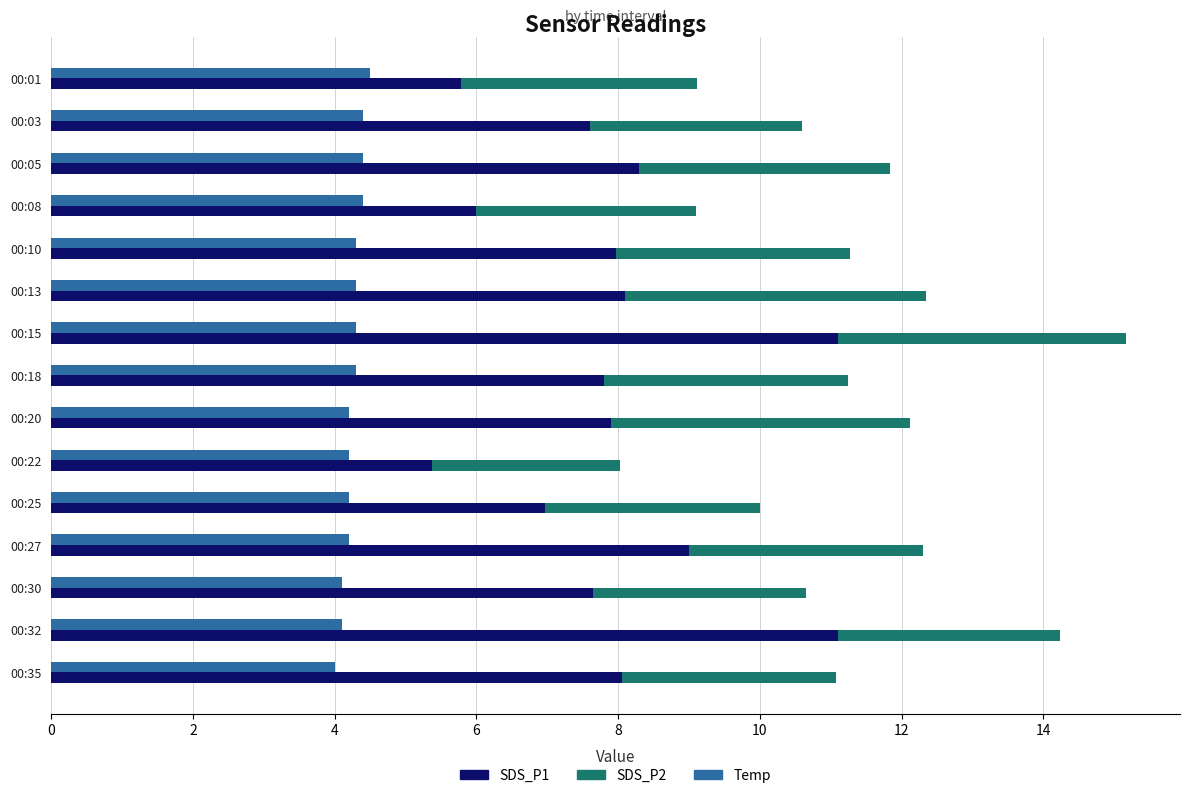

At which label does SDS_P2 reach its peak?

00:13